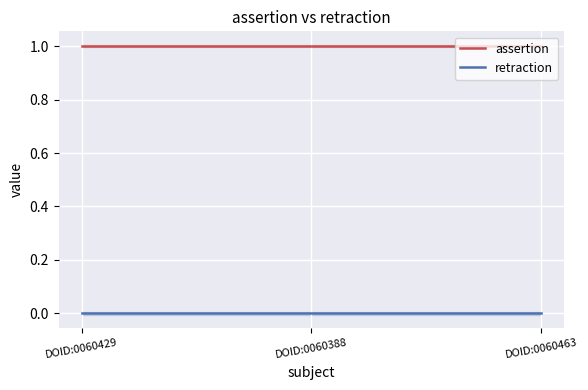

Which category has the lowest value across all series?

DOID:0060429